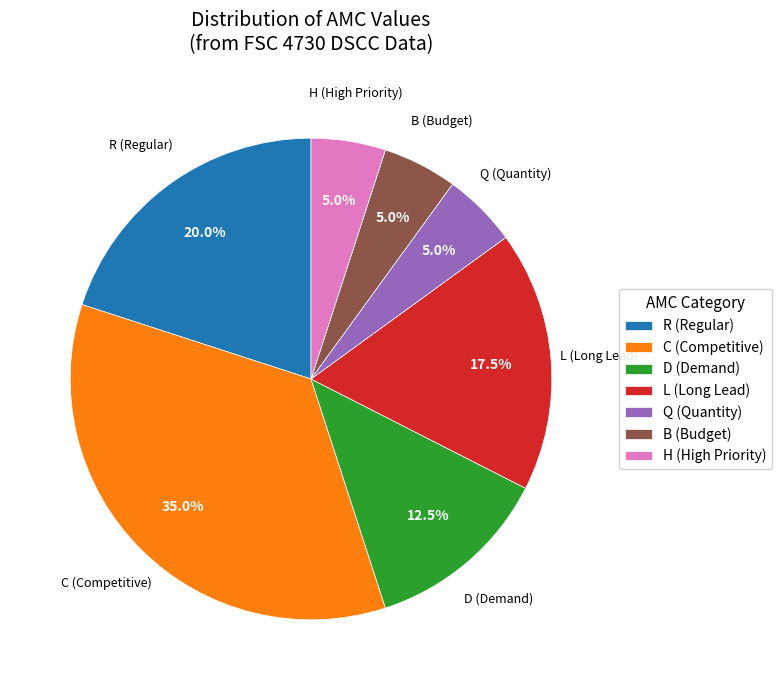

Is there a majority slice in this chart?

No